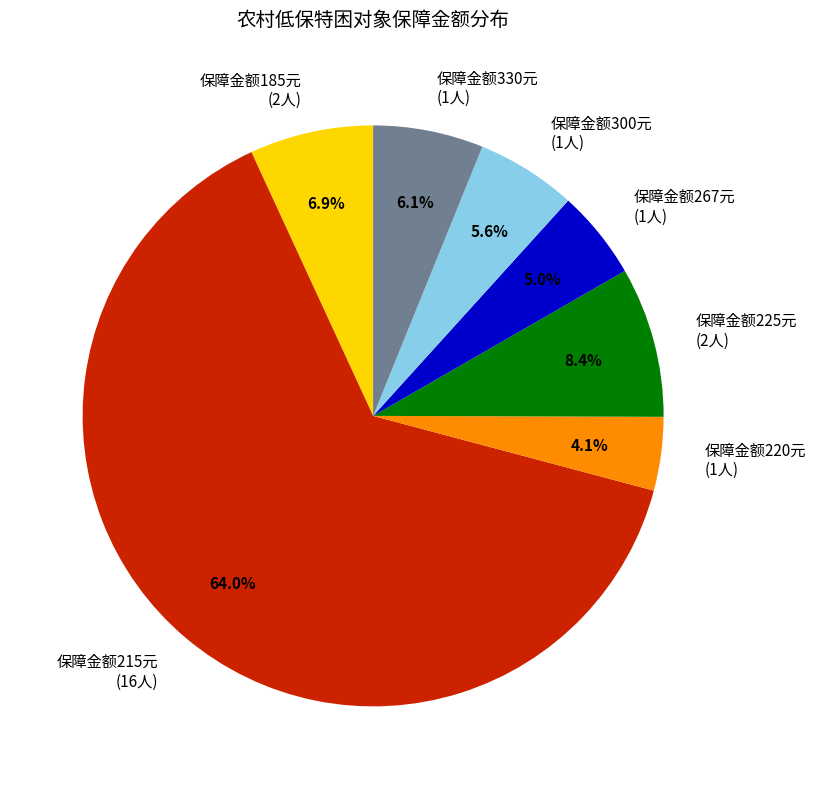

Rank the categories by value from highest to lowest.

保障金额215元 (16人), 保障金额225元 (2人), 保障金额185元 (2人), 保障金额330元 (1人), 保障金额300元 (1人), 保障金额267元 (1人), 保障金额220元 (1人)